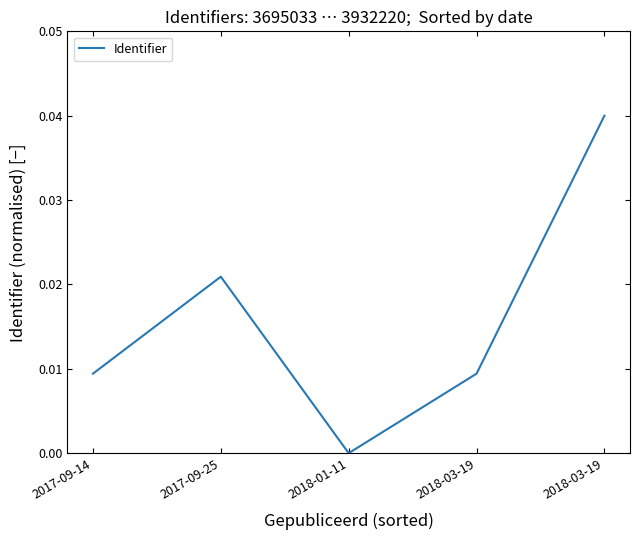

Reading left to right, transcribe all the data shown in this chart.

2017-09-14=0.0	2017-09-25=0.0	2018-01-11=0.0	2018-03-19=0.0	2018-03-19=0.0